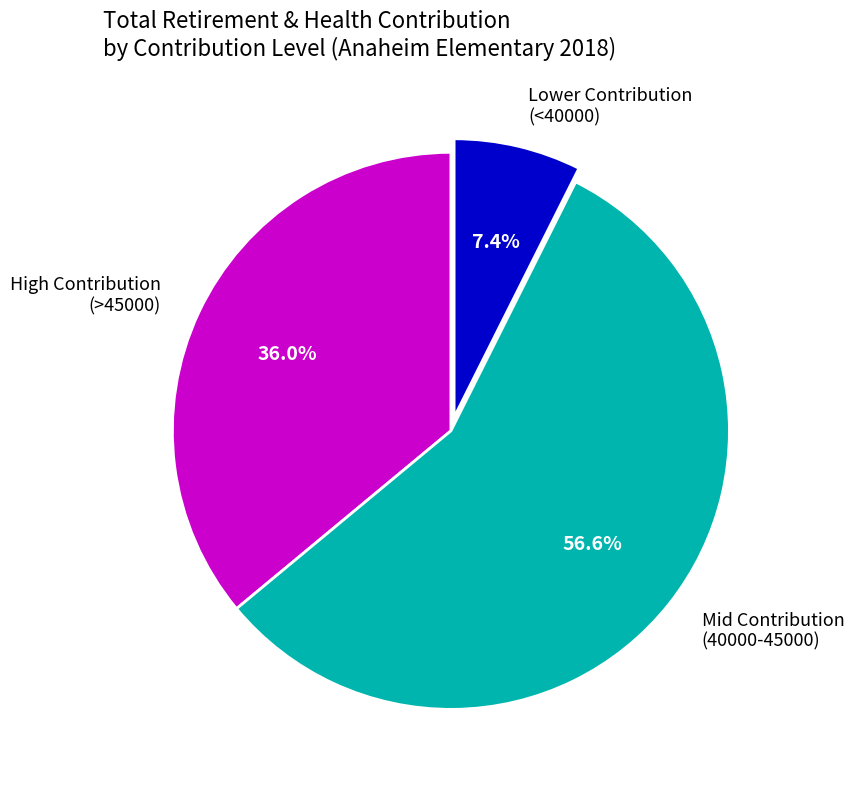

Which category has the biggest portion of the pie?

Mid Contribution (40000-45000)